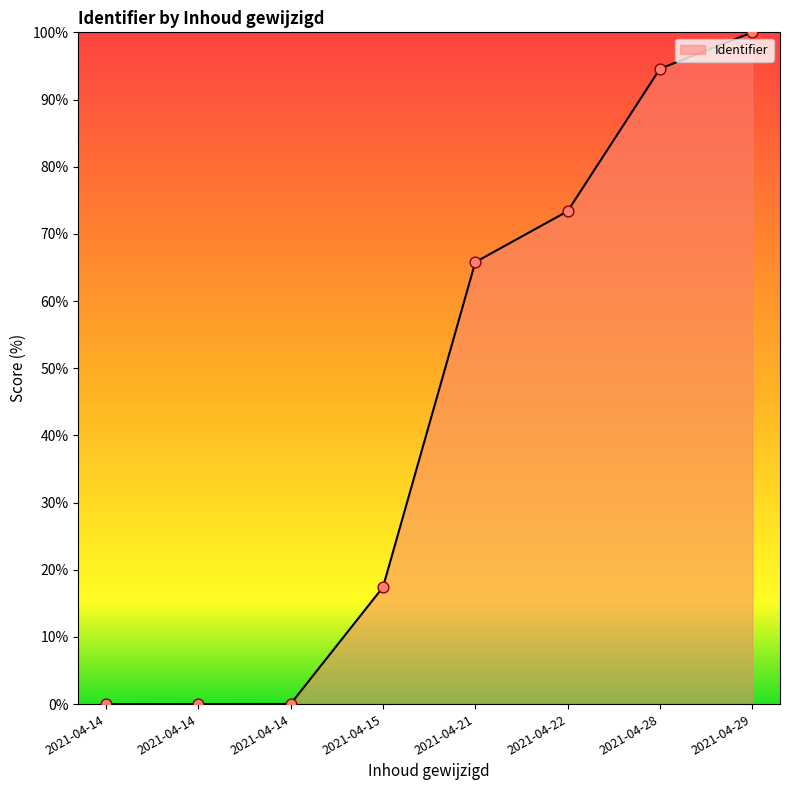

Between 2021-04-14 and 2021-04-29, which is larger?

2021-04-29